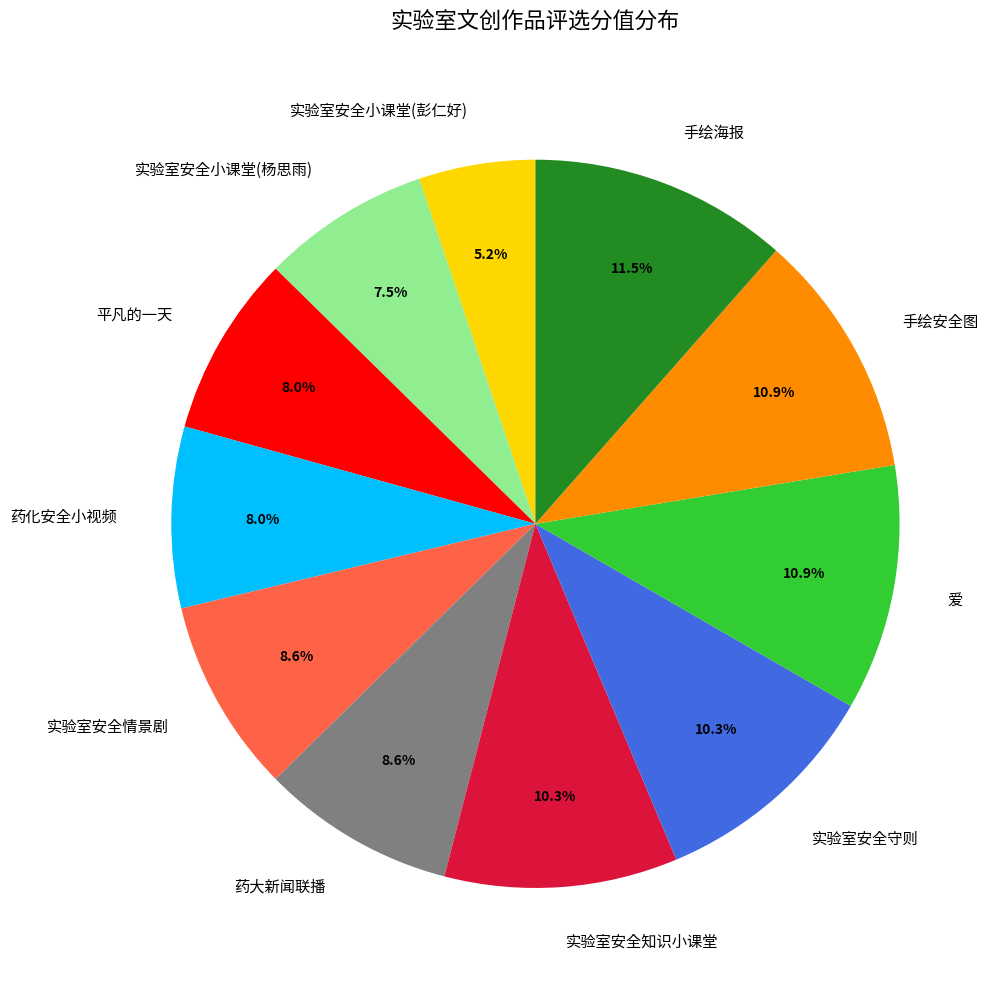

To the nearest percent, what is the combined percentage of 药化安全小视频 and 手绘安全图?

19%